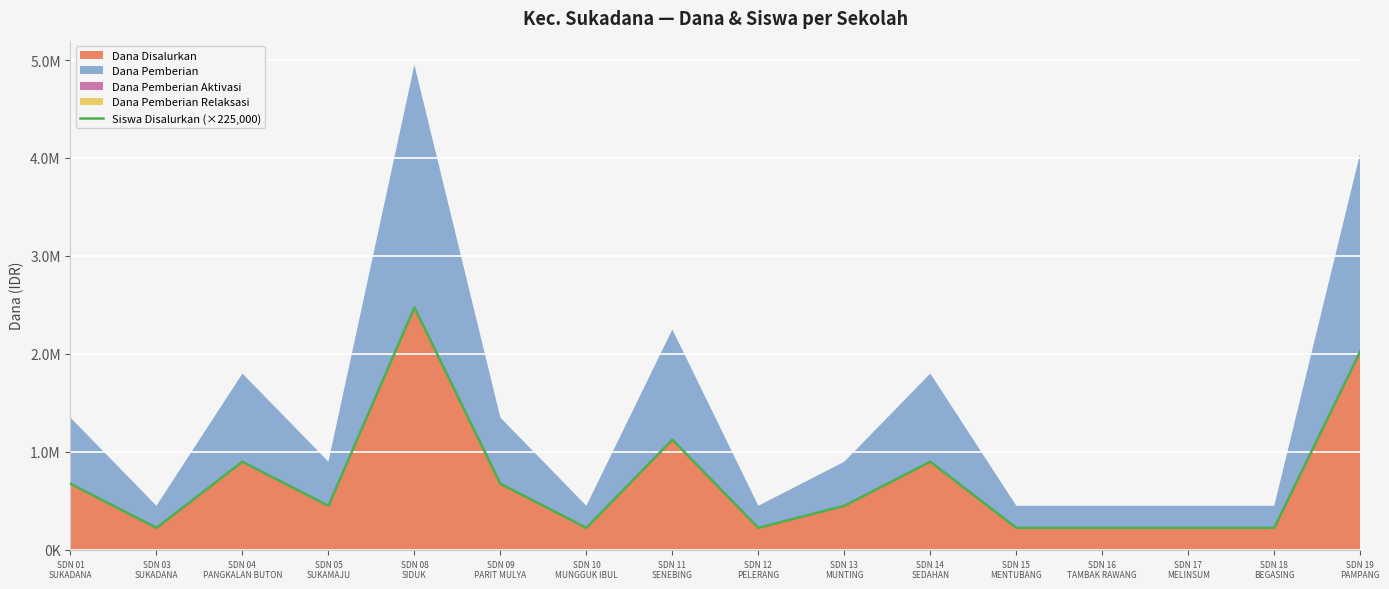

How many lines are shown in the chart?

1